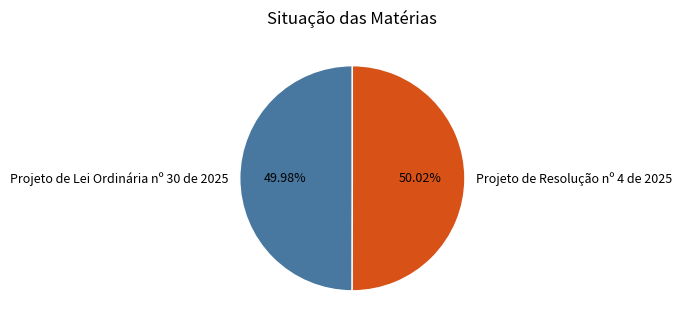

True or false: Projeto de Lei Ordinária nº 30 de 2025 accounts for 50% of the total.

True